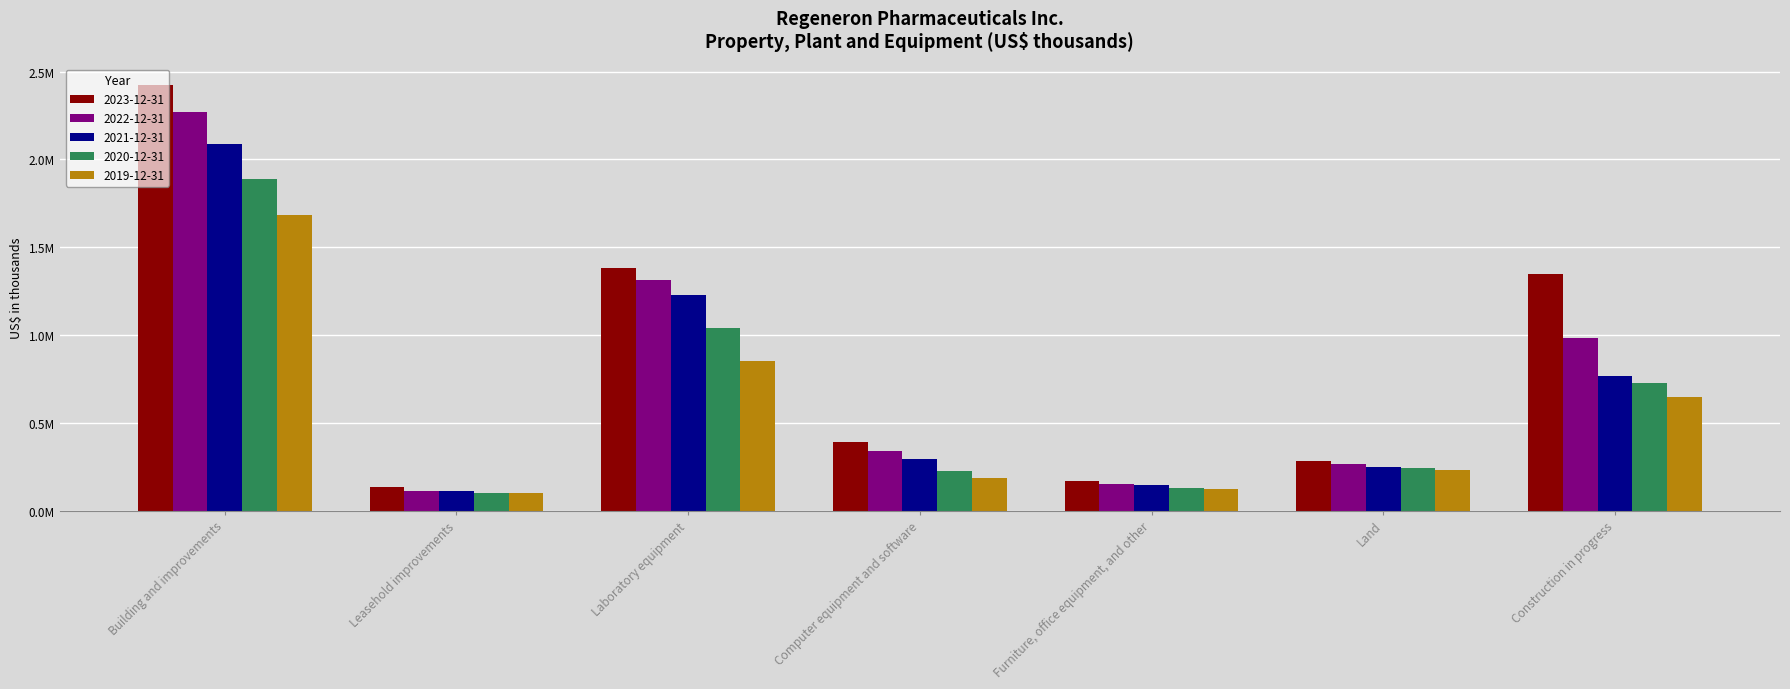

What is the total value across all series at Building and improvements?

10356100